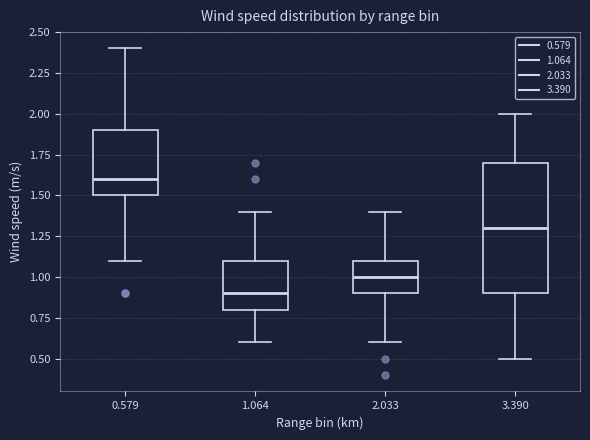

Where is the lower edge of the box at x = 3.390 on the y-axis? The values are not printed on the chart, so give them approximately, as read against the axis.

0.9